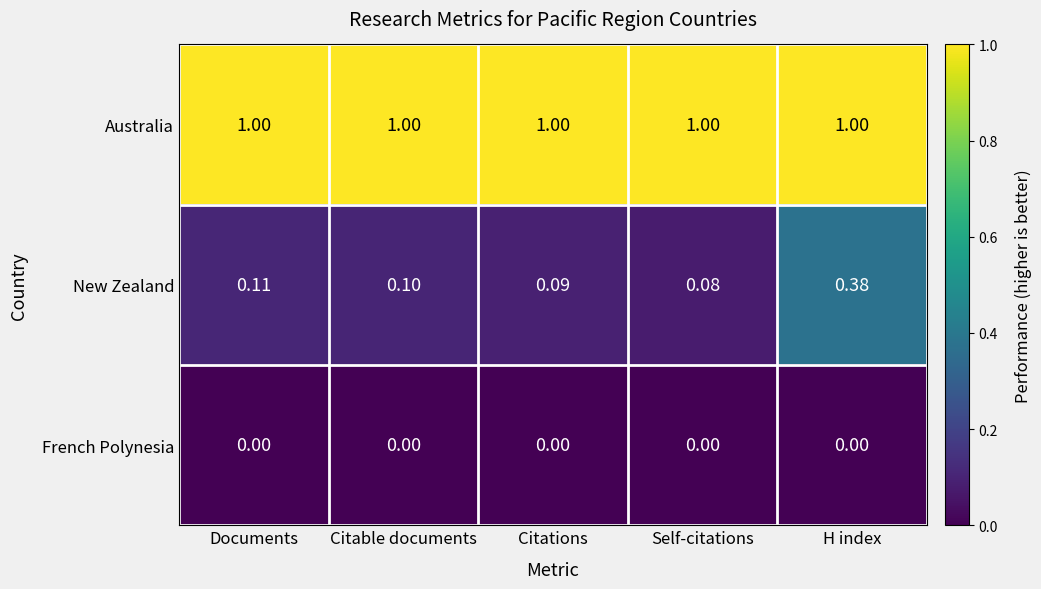

Where is New Zealand nearest to the value 0?

Self-citations